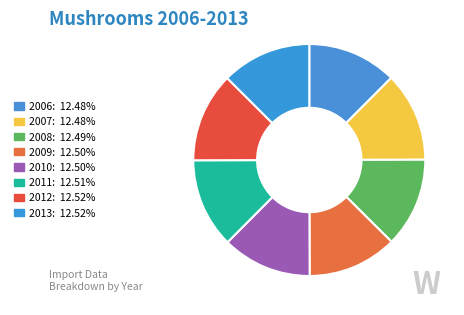

Do 2008 and 2012 together represent more than half of the pie?

No